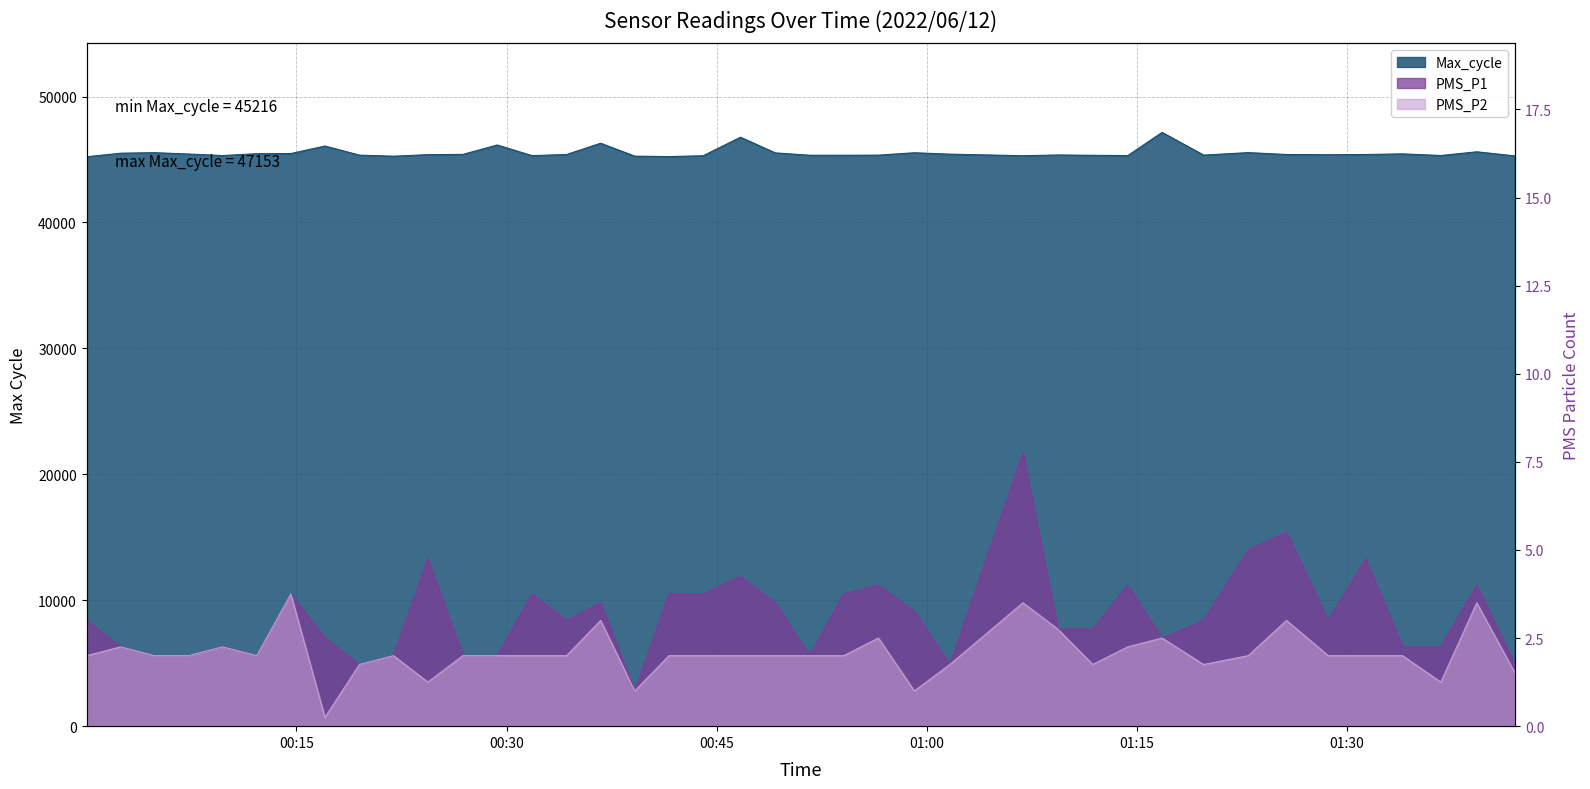

Reading left to right, transcribe all the data shown in this chart.

PMS_P1: 2022/06/12 00:00:01=3.0	2022/06/12 00:02:27=2.2	2022/06/12 00:04:52=2.0	2022/06/12 00:07:17=2.0	2022/06/12 00:09:43=2.2	2022/06/12 00:12:10=2.0	2022/06/12 00:14:36=3.8	2022/06/12 00:17:02=2.5	2022/06/12 00:19:30=1.8	2022/06/12 00:21:56=2.0	2022/06/12 00:24:23=4.8	2022/06/12 00:26:53=2.0	2022/06/12 00:29:20=2.0	2022/06/12 00:31:49=3.8	2022/06/12 00:34:17=3.0	2022/06/12 00:36:43=3.5	2022/06/12 00:39:09=1.0	2022/06/12 00:41:36=3.8	2022/06/12 00:44:02=3.8	2022/06/12 00:46:42=4.2	2022/06/12 00:49:11=3.5	2022/06/12 00:51:38=2.0	2022/06/12 00:54:04=3.8	2022/06/12 00:56:33=4.0	2022/06/12 00:59:07=3.2	2022/06/12 01:01:39=1.8	2022/06/12 01:06:52=7.8	2022/06/12 01:09:22=2.8	2022/06/12 01:11:51=2.8	2022/06/12 01:14:21=4.0	2022/06/12 01:16:48=2.5	2022/06/12 01:19:46=3.0	2022/06/12 01:22:57=5.0	2022/06/12 01:25:41=5.5	2022/06/12 01:28:40=3.0	2022/06/12 01:31:21=4.8	2022/06/12 01:33:58=2.2	2022/06/12 01:36:42=2.2	2022/06/12 01:39:16=4.0	2022/06/12 01:42:00=1.8
PMS_P2: 2022/06/12 00:00:01=2.0	2022/06/12 00:02:27=2.2	2022/06/12 00:04:52=2.0	2022/06/12 00:07:17=2.0	2022/06/12 00:09:43=2.2	2022/06/12 00:12:10=2.0	2022/06/12 00:14:36=3.8	2022/06/12 00:17:02=0.2	2022/06/12 00:19:30=1.8	2022/06/12 00:21:56=2.0	2022/06/12 00:24:23=1.2	2022/06/12 00:26:53=2.0	2022/06/12 00:29:20=2.0	2022/06/12 00:31:49=2.0	2022/06/12 00:34:17=2.0	2022/06/12 00:36:43=3.0	2022/06/12 00:39:09=1.0	2022/06/12 00:41:36=2.0	2022/06/12 00:44:02=2.0	2022/06/12 00:46:42=2.0	2022/06/12 00:49:11=2.0	2022/06/12 00:51:38=2.0	2022/06/12 00:54:04=2.0	2022/06/12 00:56:33=2.5	2022/06/12 00:59:07=1.0	2022/06/12 01:01:39=1.8	2022/06/12 01:06:52=3.5	2022/06/12 01:09:22=2.8	2022/06/12 01:11:51=1.8	2022/06/12 01:14:21=2.2	2022/06/12 01:16:48=2.5	2022/06/12 01:19:46=1.8	2022/06/12 01:22:57=2.0	2022/06/12 01:25:41=3.0	2022/06/12 01:28:40=2.0	2022/06/12 01:31:21=2.0	2022/06/12 01:33:58=2.0	2022/06/12 01:36:42=1.2	2022/06/12 01:39:16=3.5	2022/06/12 01:42:00=1.5
Max_cycle: 2022/06/12 00:00:01=45216.0	2022/06/12 00:02:27=45500.0	2022/06/12 00:04:52=45542.0	2022/06/12 00:07:17=45435.0	2022/06/12 00:09:43=45313.0	2022/06/12 00:12:10=45461.0	2022/06/12 00:14:36=45474.0	2022/06/12 00:17:02=46070.0	2022/06/12 00:19:30=45346.0	2022/06/12 00:21:56=45261.0	2022/06/12 00:24:23=45385.0	2022/06/12 00:26:53=45405.0	2022/06/12 00:29:20=46151.0	2022/06/12 00:31:49=45307.0	2022/06/12 00:34:17=45396.0	2022/06/12 00:36:43=46293.0	2022/06/12 00:39:09=45266.0	2022/06/12 00:41:36=45232.0	2022/06/12 00:44:02=45298.0	2022/06/12 00:46:42=46769.0	2022/06/12 00:49:11=45525.0	2022/06/12 00:51:38=45338.0	2022/06/12 00:54:04=45335.0	2022/06/12 00:56:33=45346.0	2022/06/12 00:59:07=45535.0	2022/06/12 01:01:39=45424.0	2022/06/12 01:06:52=45299.0	2022/06/12 01:09:22=45358.0	2022/06/12 01:11:51=45333.0	2022/06/12 01:14:21=45309.0	2022/06/12 01:16:48=47153.0	2022/06/12 01:19:46=45349.0	2022/06/12 01:22:57=45547.0	2022/06/12 01:25:41=45397.0	2022/06/12 01:28:40=45380.0	2022/06/12 01:31:21=45397.0	2022/06/12 01:33:58=45447.0	2022/06/12 01:36:42=45317.0	2022/06/12 01:39:16=45611.0	2022/06/12 01:42:00=45284.0